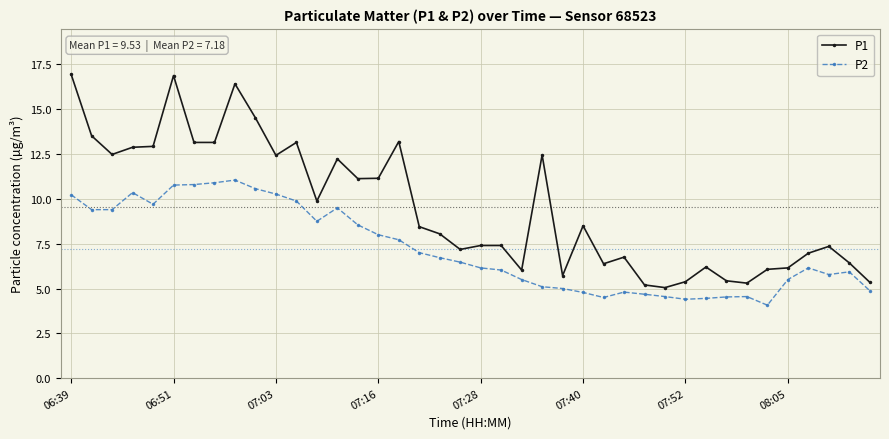

True or false: P2 and P1 intersect in this chart.

False